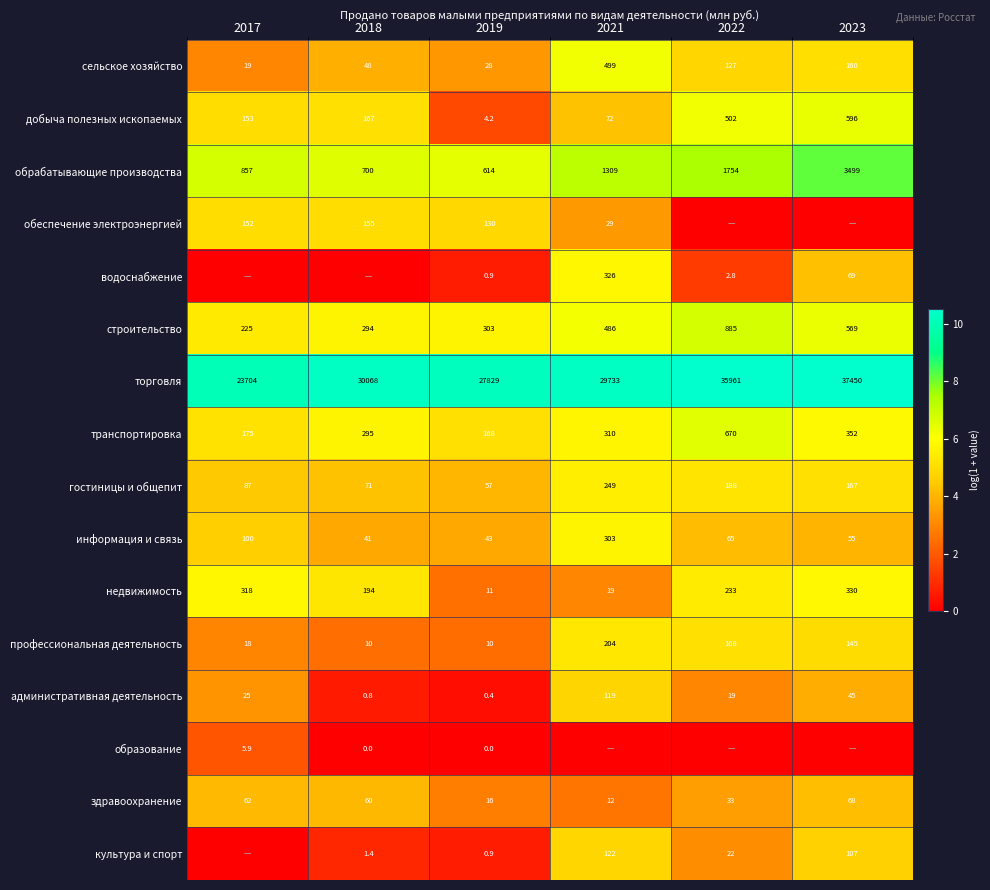

Which category has the lowest value in the здравоохранение series?

2021